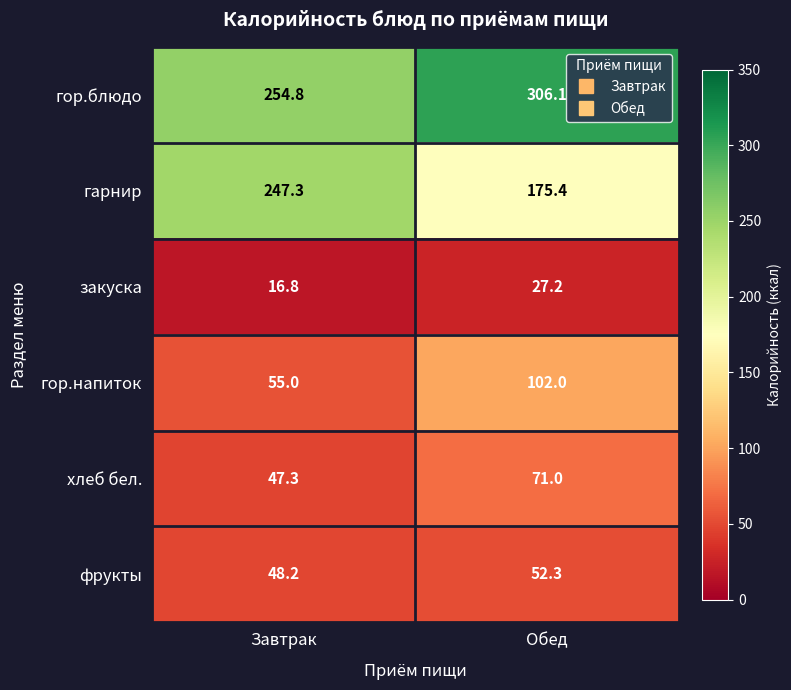

Which series has the largest total across all categories?

гор.блюдо